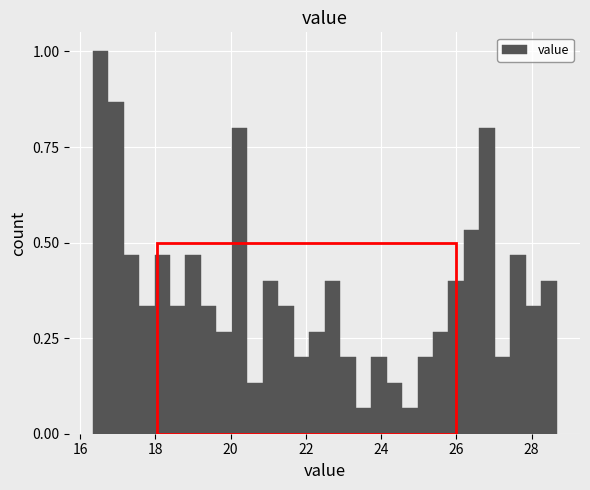

Around what value on the x-axis is the tallest bar? Give the approximate position of its centre, as read against the axis.

16.6